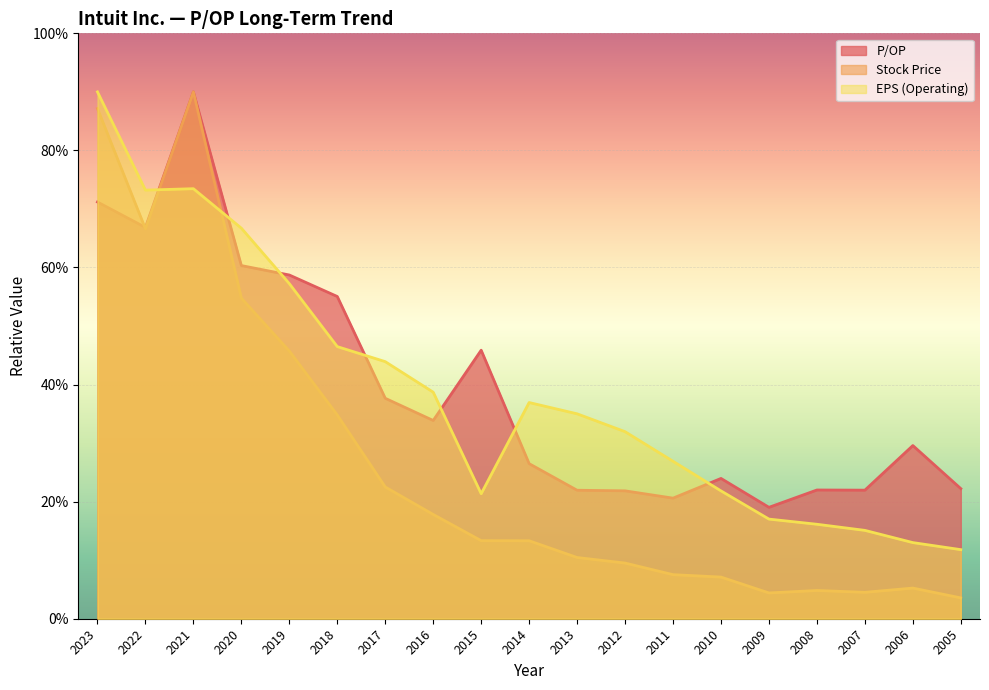

At which category is the sum across all series the highest?

2021